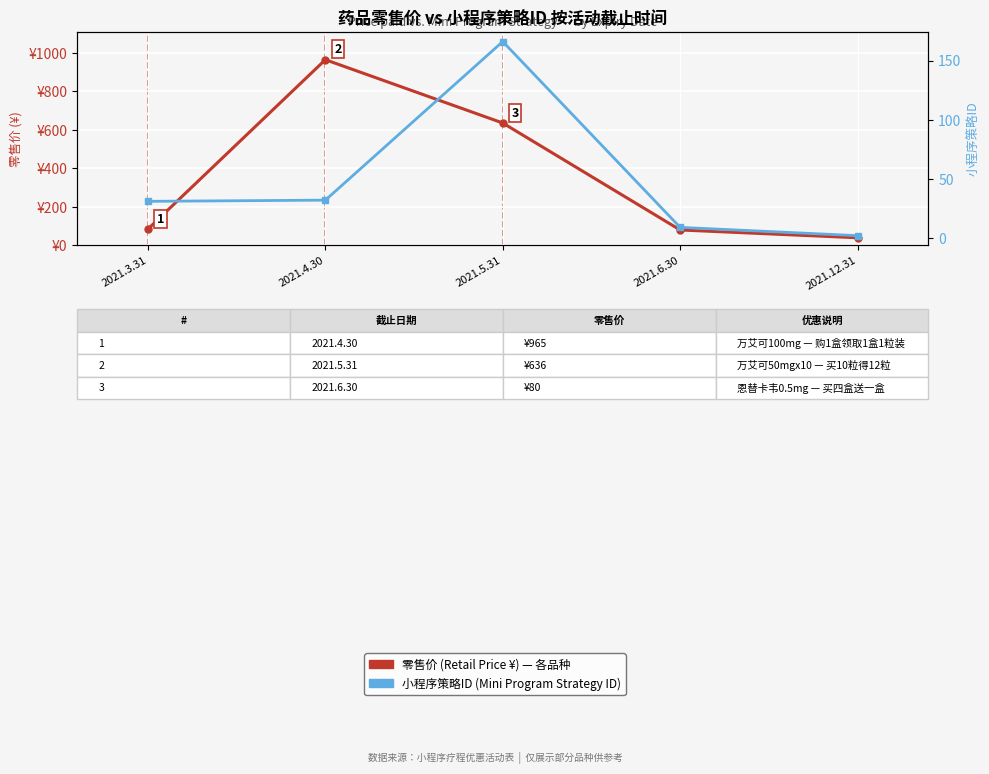

What is the label of the 1st point from the left?

2021.3.31